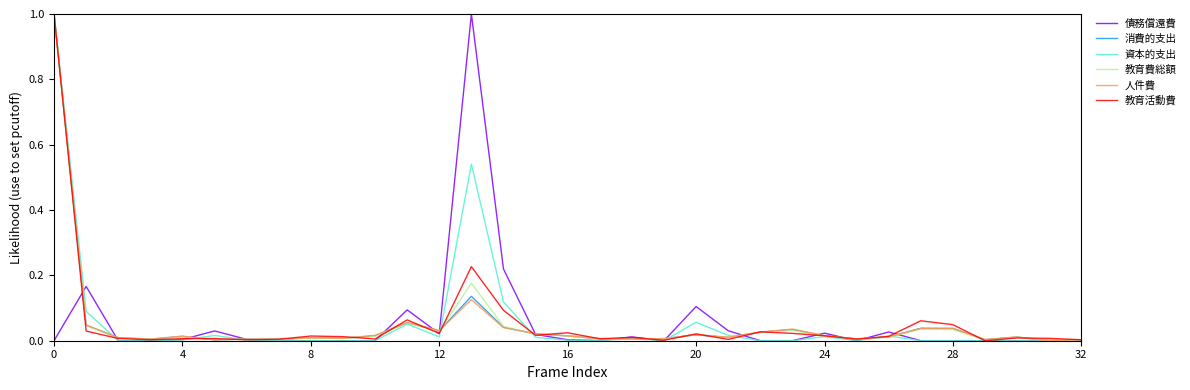

What are all the series names shown in the legend?

債務償還費, 消費的支出, 資本的支出, 教育費総額, 人件費, 教育活動費